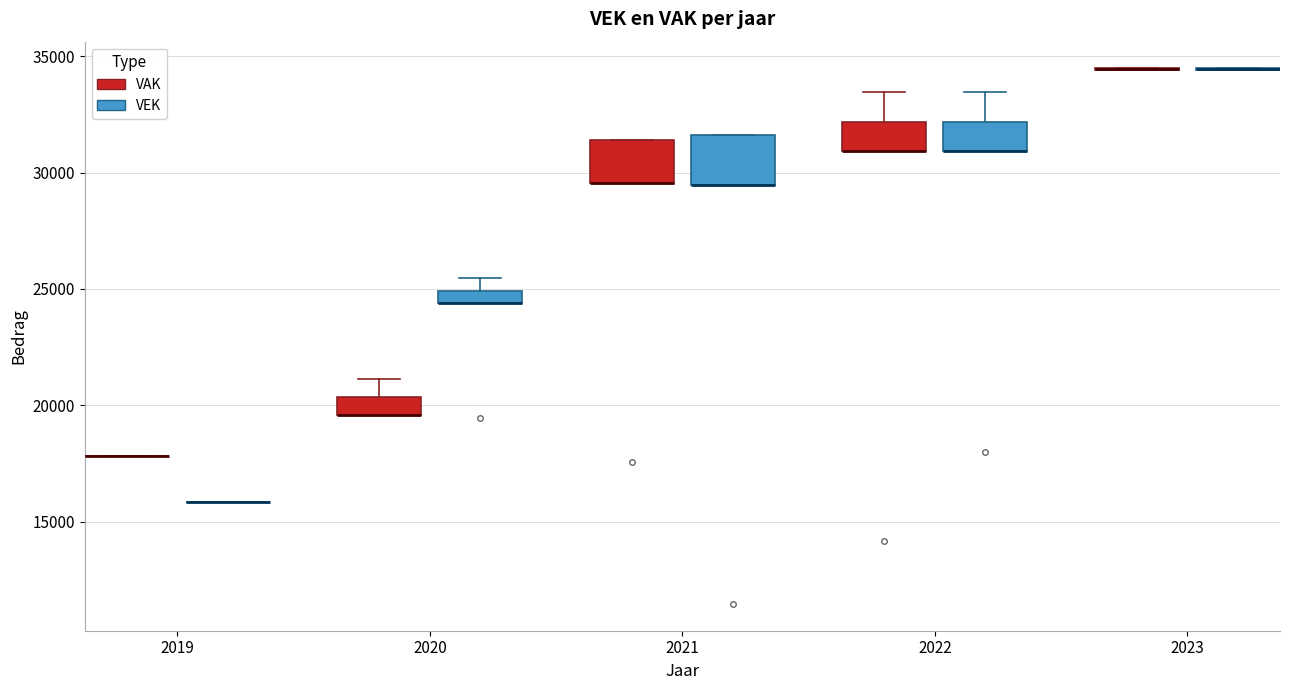

Where is the upper edge of the box for 2020 (VEK) on the y-axis? The values are not printed on the chart, so give them approximately, as read against the axis.

25000